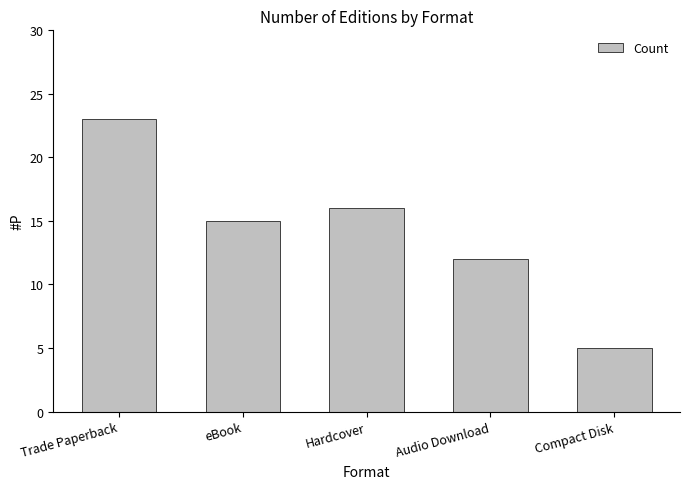

What is the sum of the values at Audio Download and Compact Disk?

17